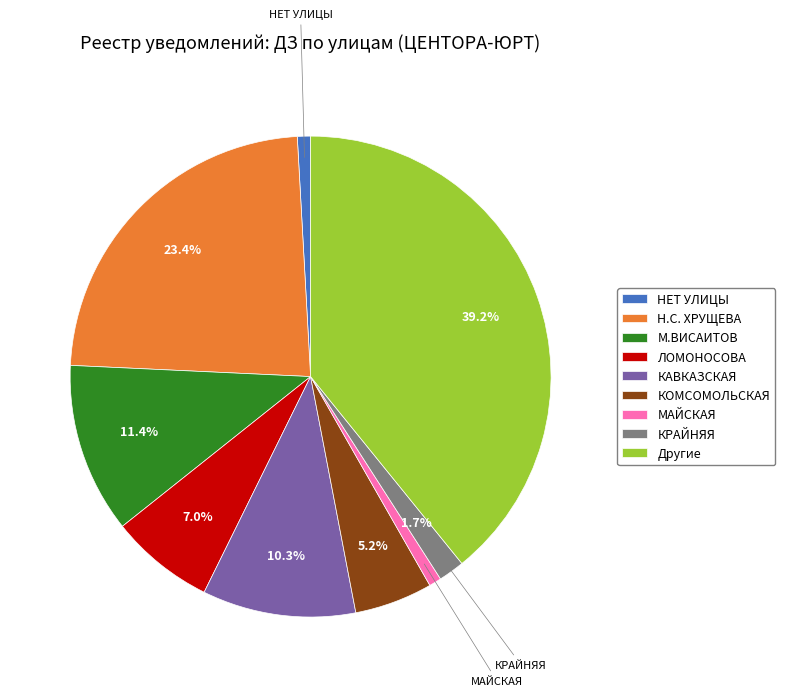

Combined, do КОМСОМОЛЬСКАЯ and КАВКАЗСКАЯ account for over 50%?

No